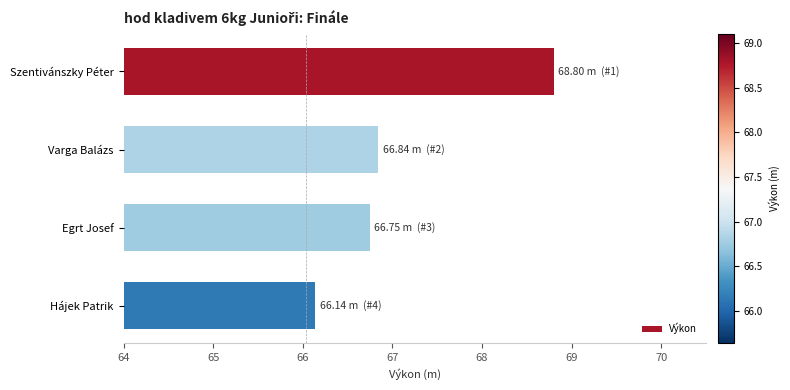

How many distinct data groups are displayed?

1